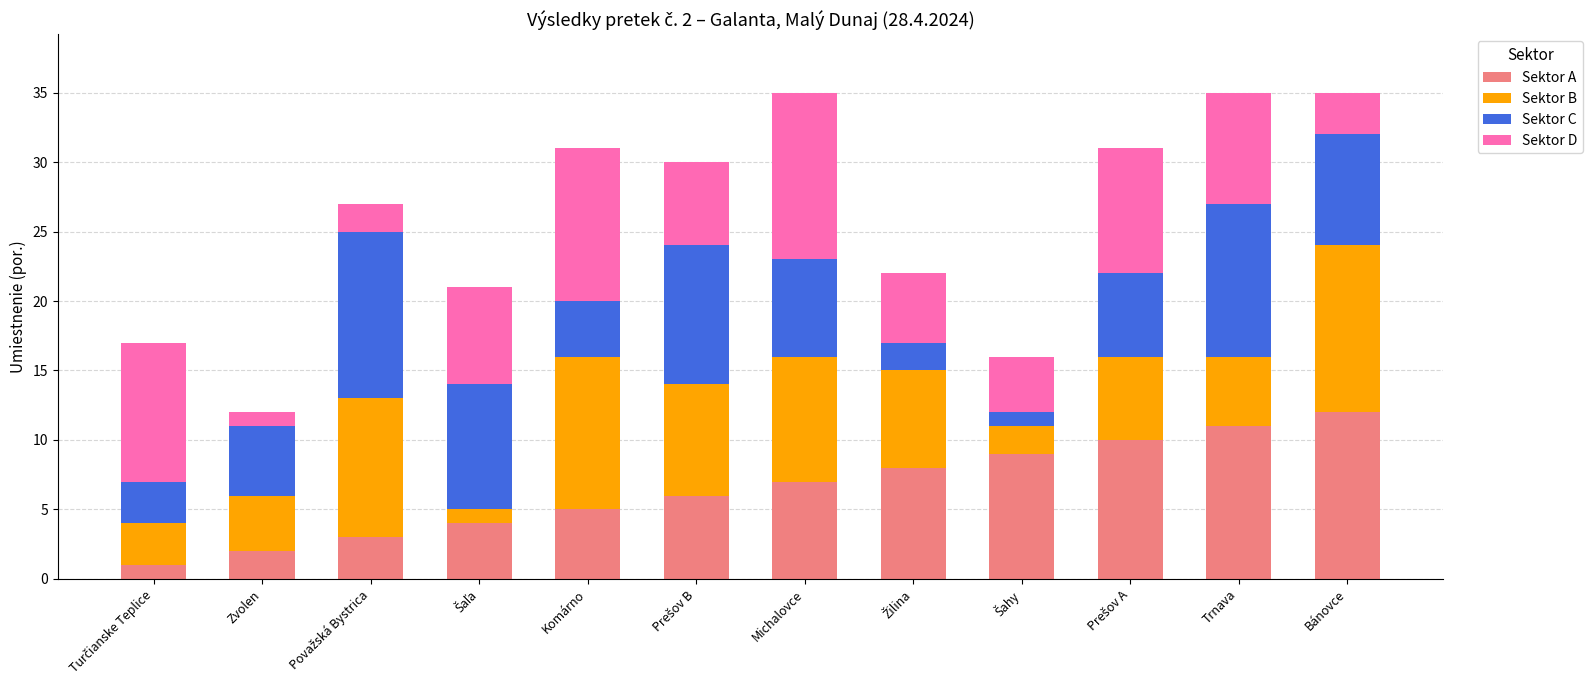

Is it true that Sektor A equals 10 at Michalovce?

False